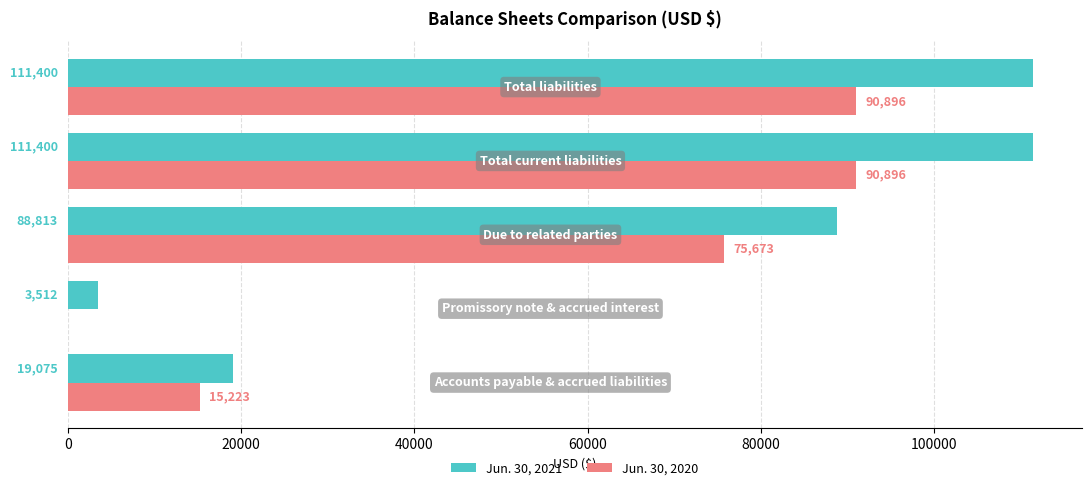

What is the sum of all Jun. 30, 2020 values?

272688